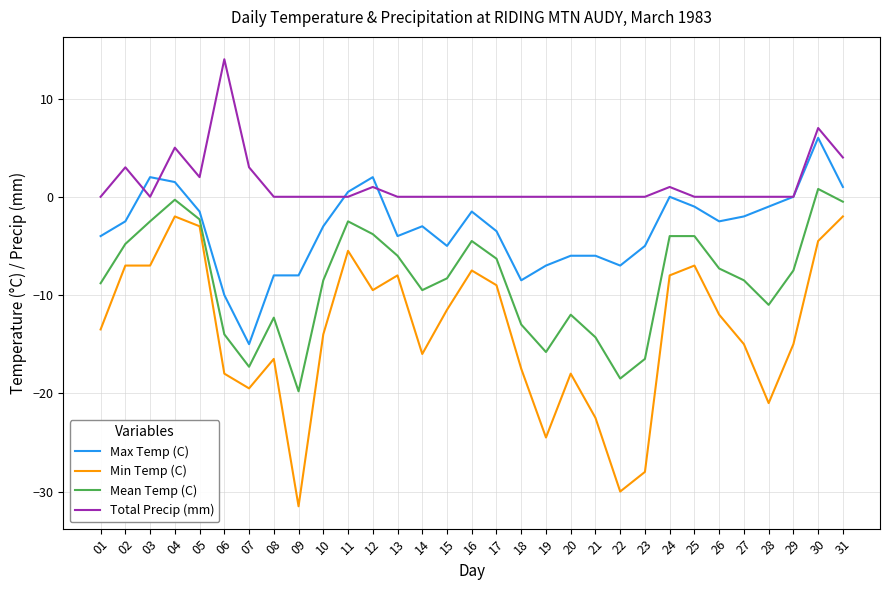

What value does the Mean Temp (C) series have at 10?

-8.5